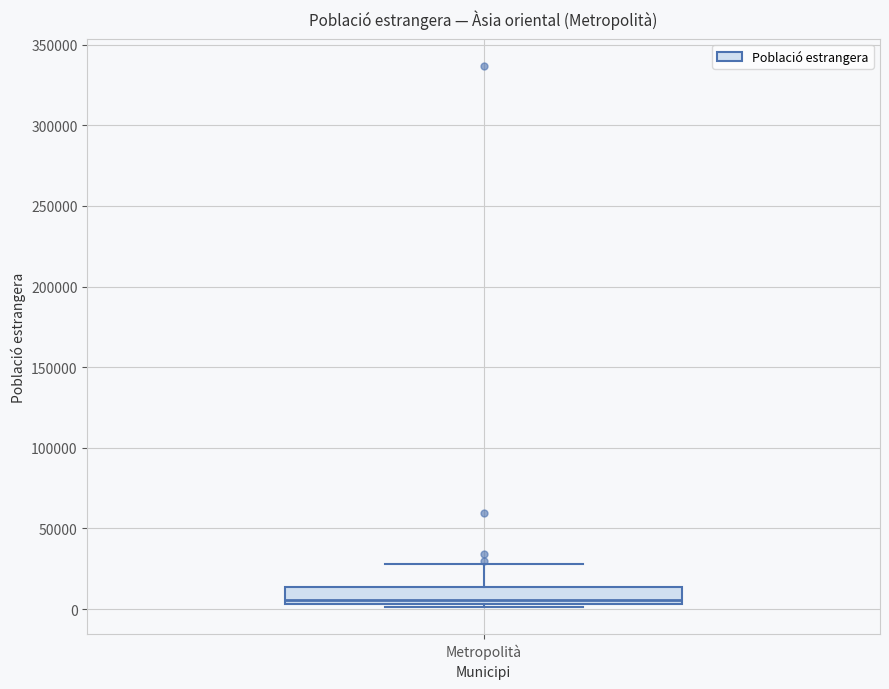

Read this box plot against the y-axis: the position of the median line, the range covered by the box, and the ends of both whiskers. The values are not printed on the chart, so give them approximately, as read against the axis.

median 5000 (just above the box's lower edge), box 5000 to 15000, whiskers 0 to 30000